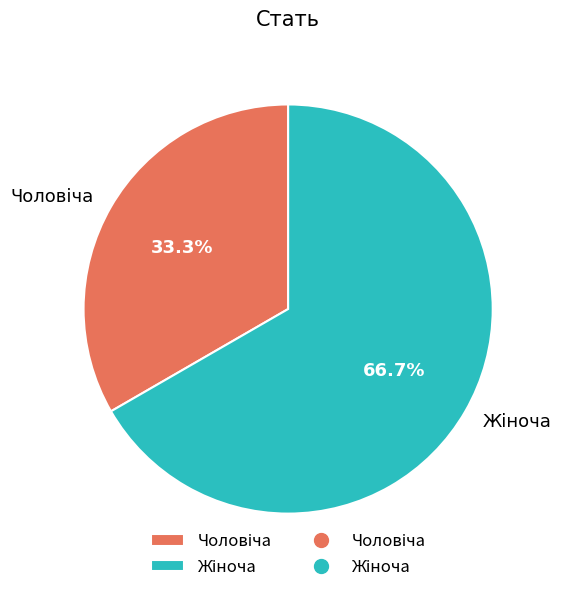

Is there a majority slice in this chart?

Yes